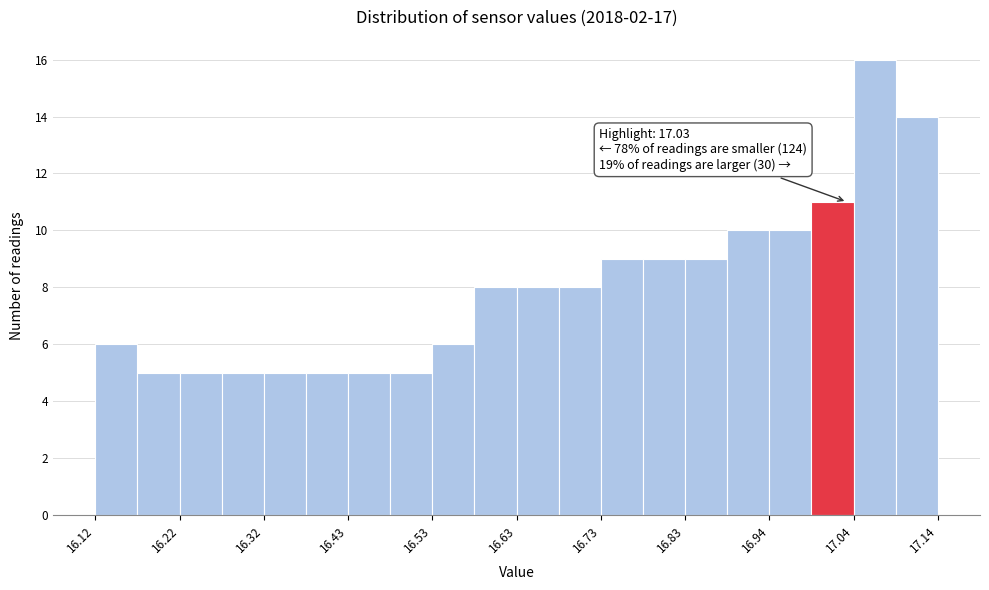

Around what value on the x-axis is the tallest bar? Give the approximate position of its centre, as read against the axis.

17.06